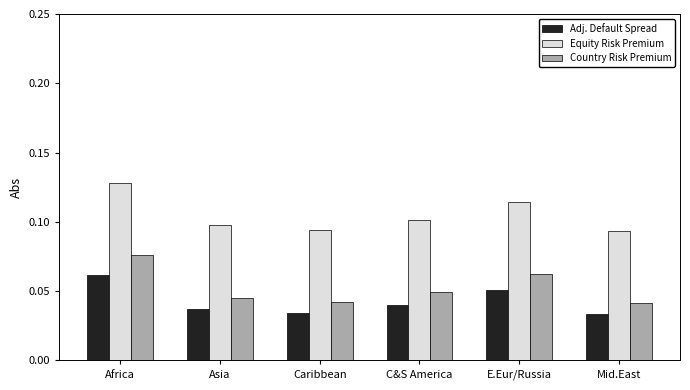

Count the Country Risk Premium values in the range 0 to 1.

6